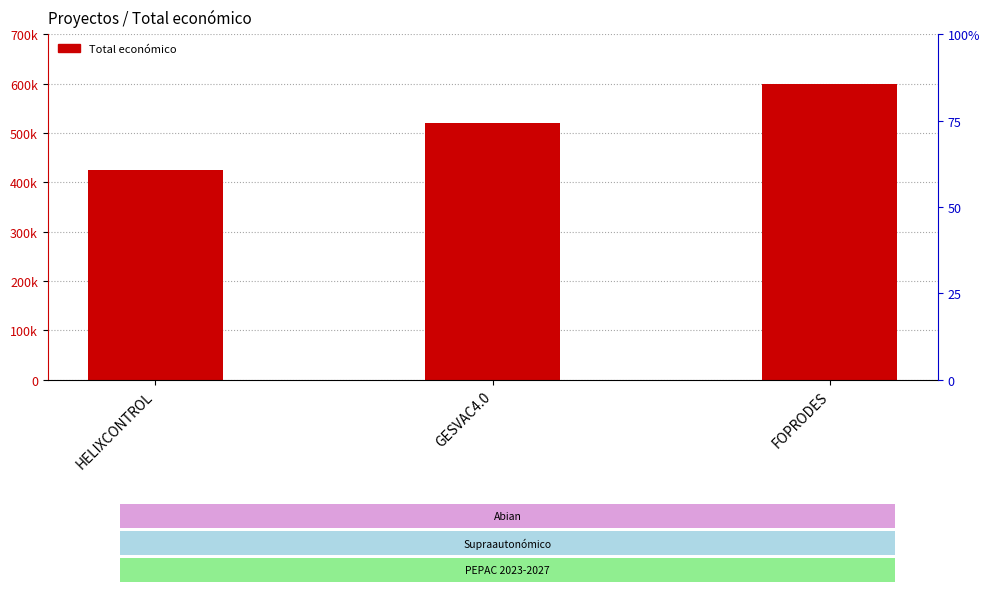

Where is the data nearest to the value 511965?

GESVAC4.0